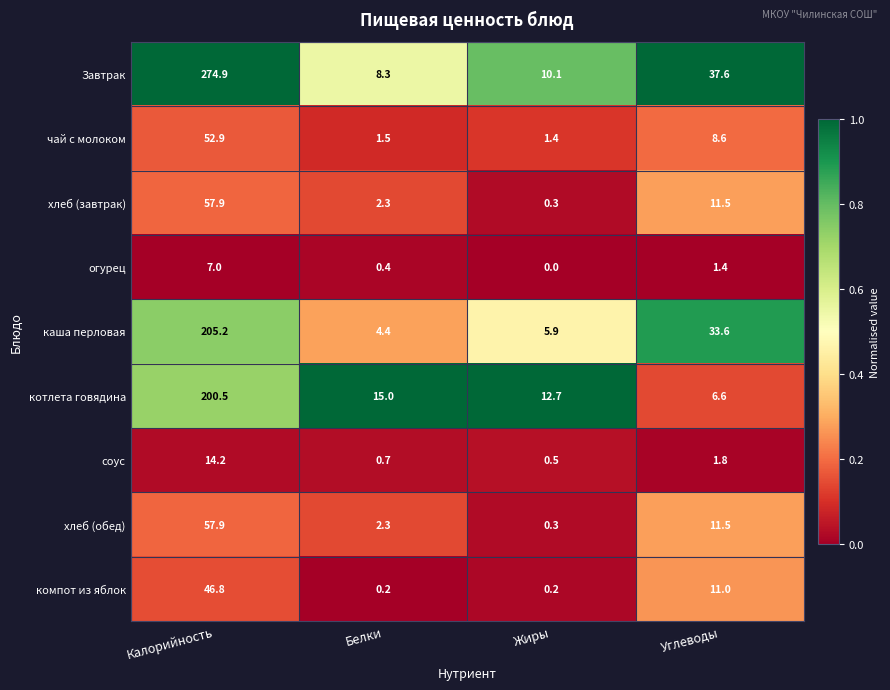

At which category does the chart reach its peak across all series?

Калорийность